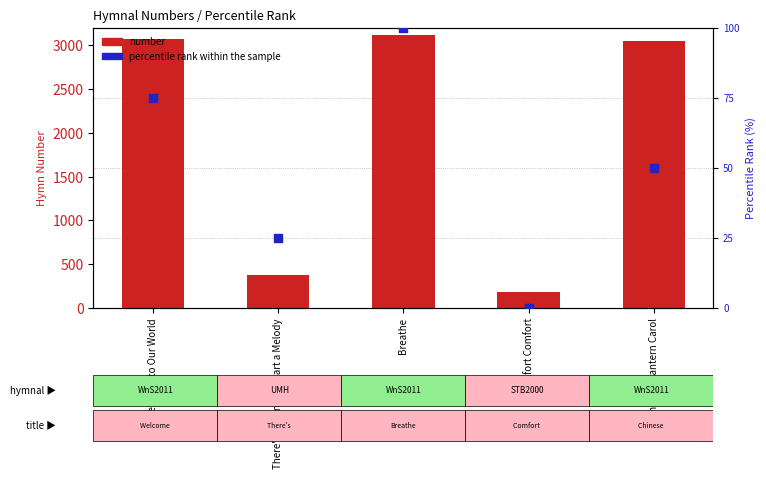

Which series reaches the maximum Y coordinate?

number